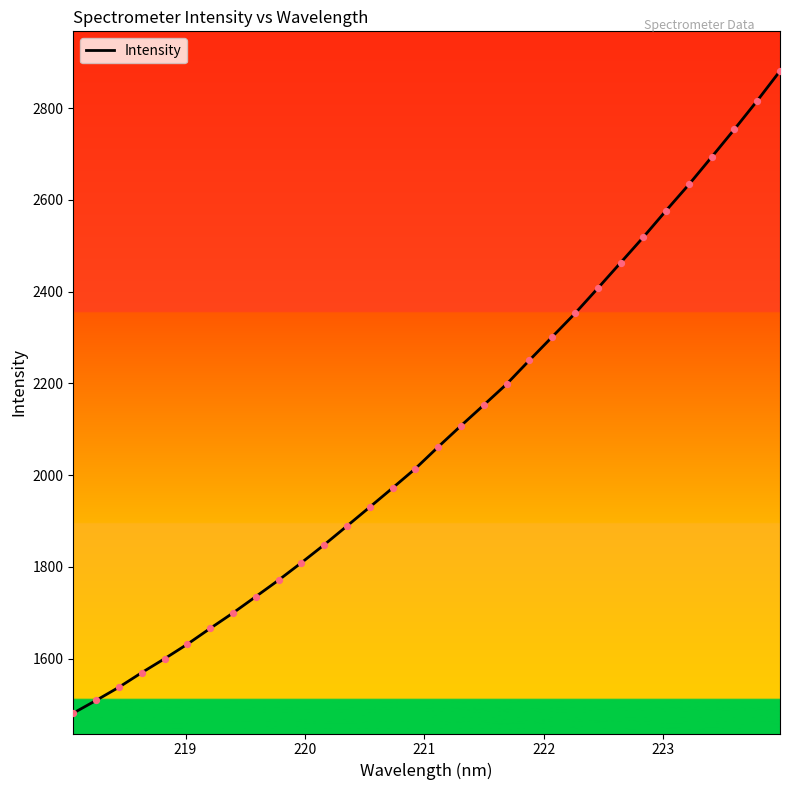

What is the minimum value shown in the chart?

1481.3